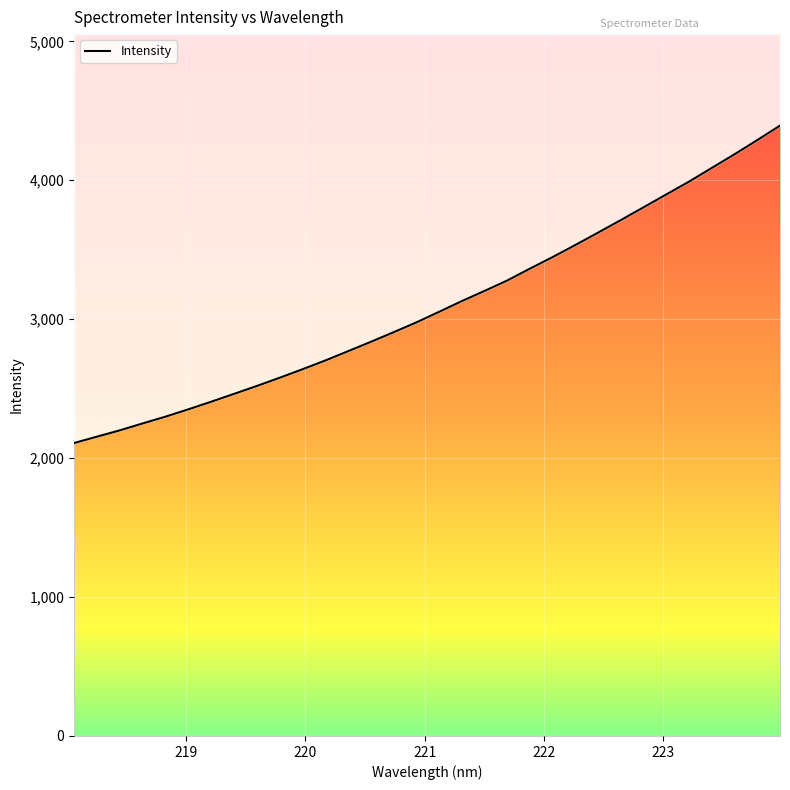

Reading left to right, list all the values displayed in this chart.

2108.9	2154.5	2199.7	2249.4	2298.1	2350.7	2405.3	2461.6	2518.4	2577.5	2638.4	2701.4	2768.3	2835.6	2904.9	2975.5	3051.6	3129.0	3202.7	3277.6	3363.2	3446.7	3533.8	3622.9	3713.3	3805.4	3897.9	3990.2	4088.8	4187.1	4289.2	4393.3